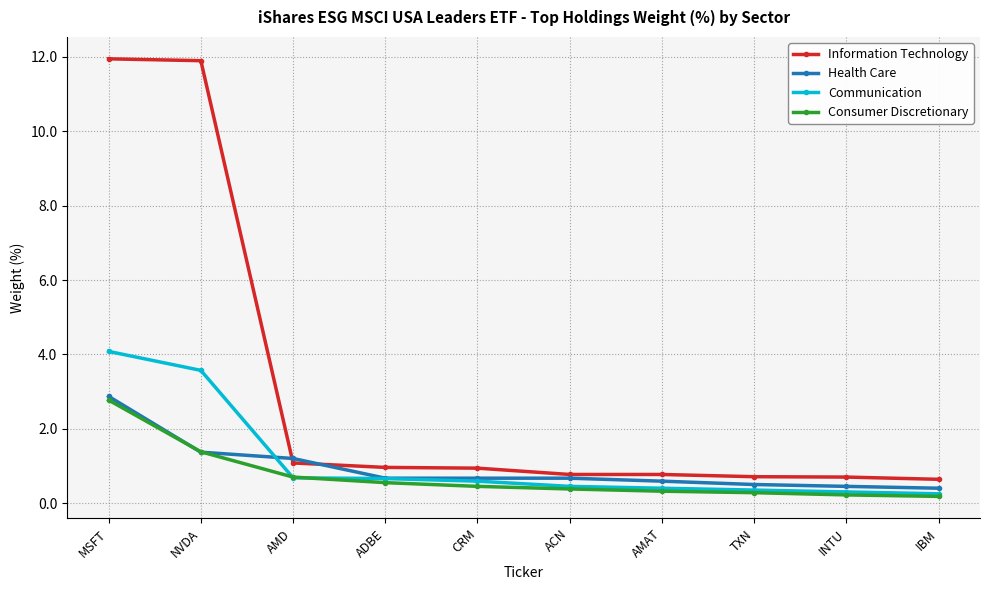

Does the chart display data point markers on the line(s)?

Yes